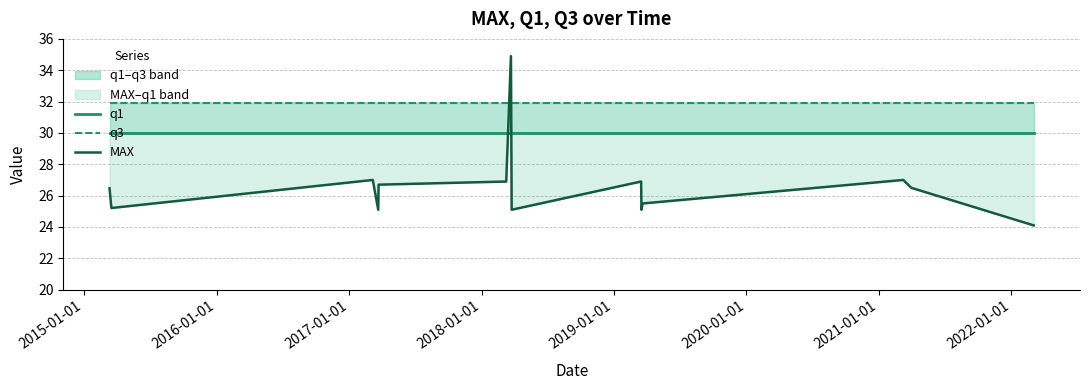

How many categories are shown in the chart?

14